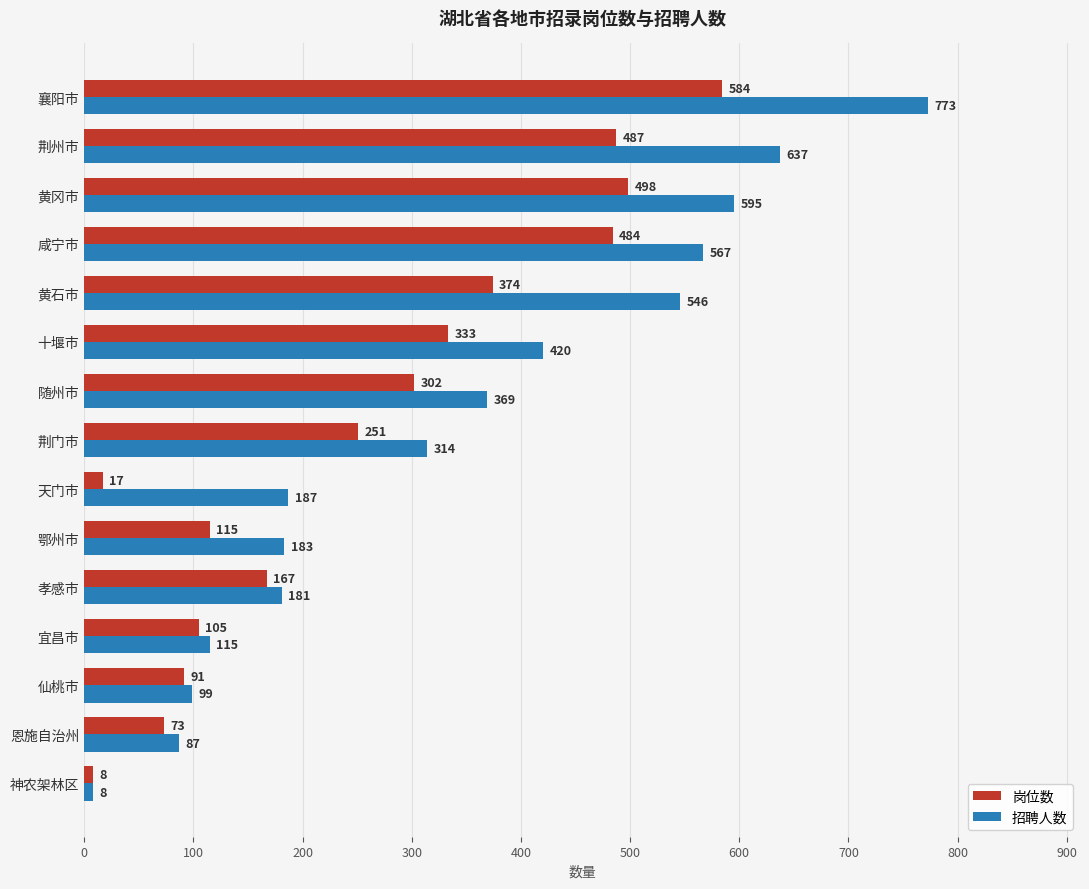

Is it true that 岗位数 equals 855 at 襄阳市?

False